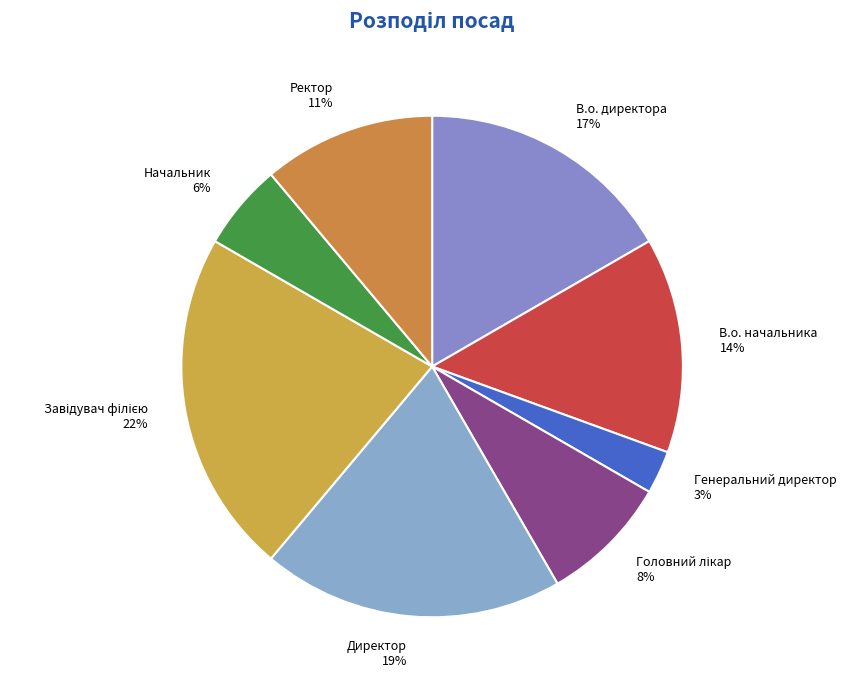

Is there any slice that represents more than half of the pie?

No